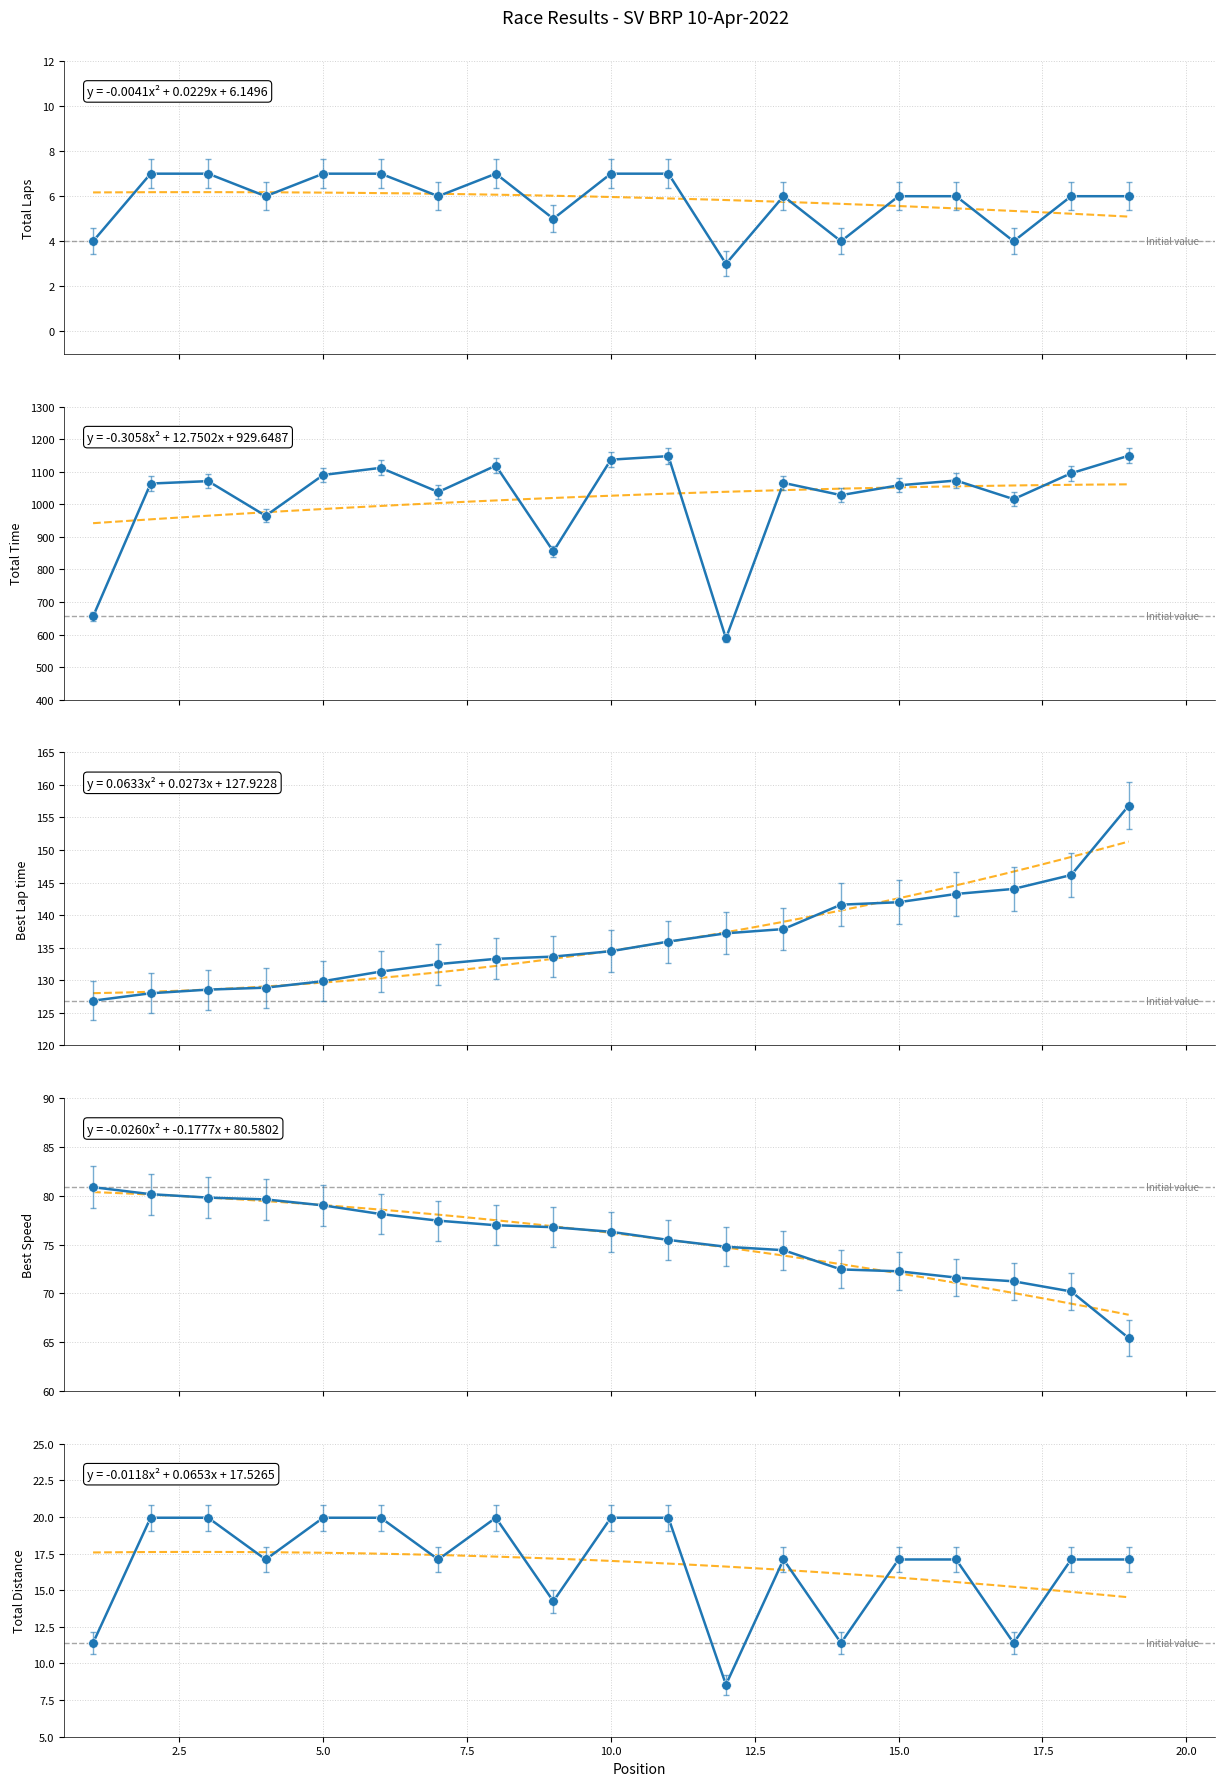

How many interior local peaks does the Total Time series have?

6